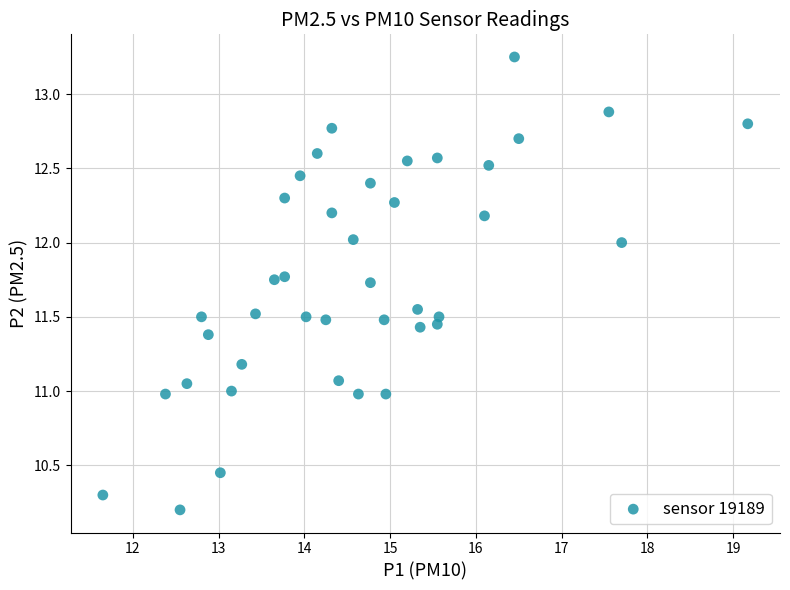

What is the range of X values (max minus min)?

7.5